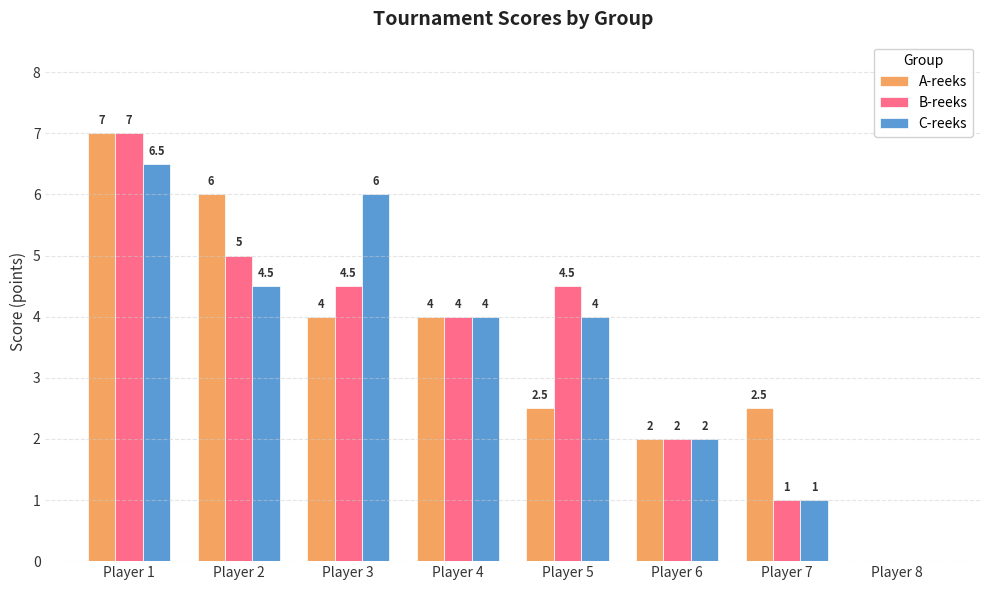

Where does the B-reeks series first go above 4?

Player 1